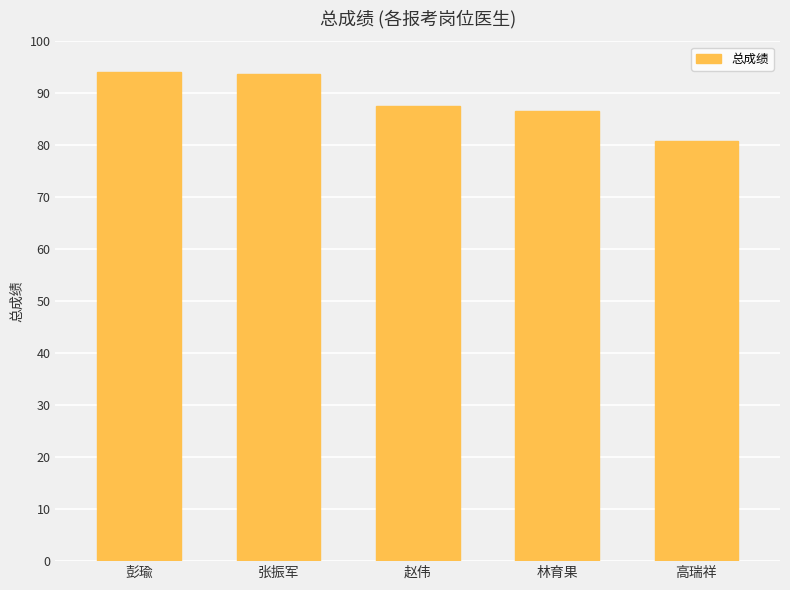

Approximately how many times larger is the value at 张振军 compared to 赵伟?

1.1